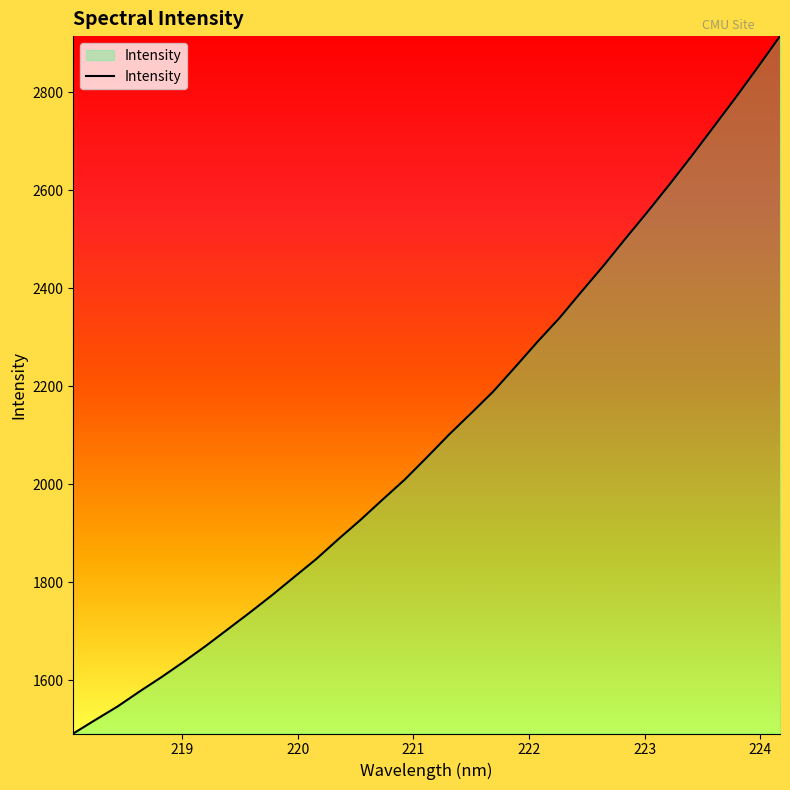

What is the difference between the maximum and minimum values?

1423.3